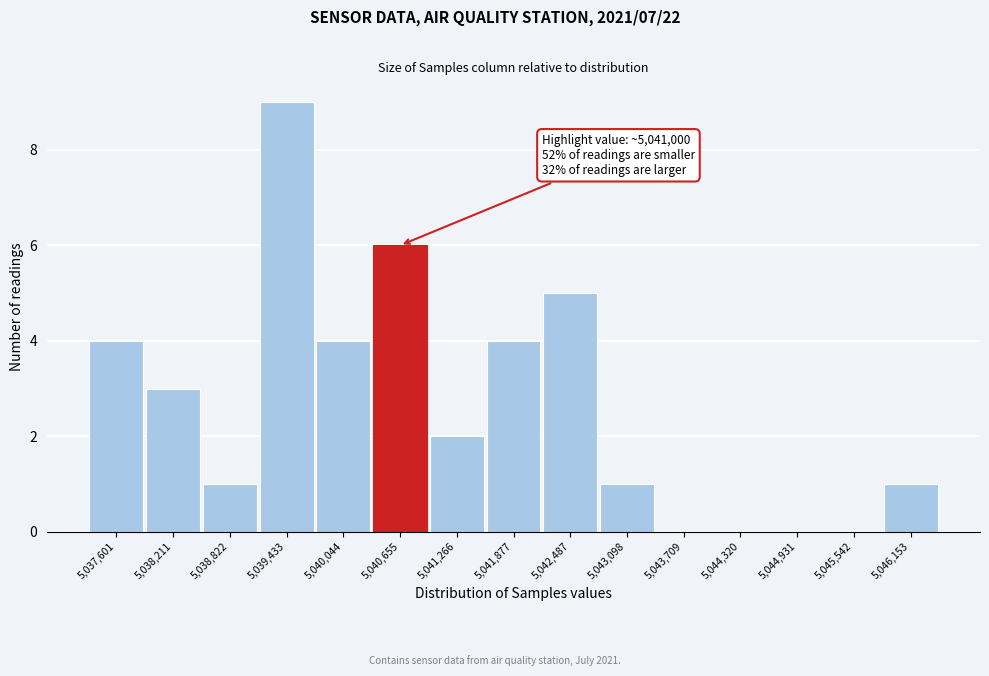

Reading right to left, transcribe all the data shown in this chart.

5,046,153=1	5,045,542=0	5,044,931=0	5,044,320=0	5,043,709=0	5,043,098=1	5,042,487=5	5,041,877=4	5,041,266=2	5,040,655=6	5,040,044=4	5,039,433=9	5,038,822=1	5,038,211=3	5,037,601=4